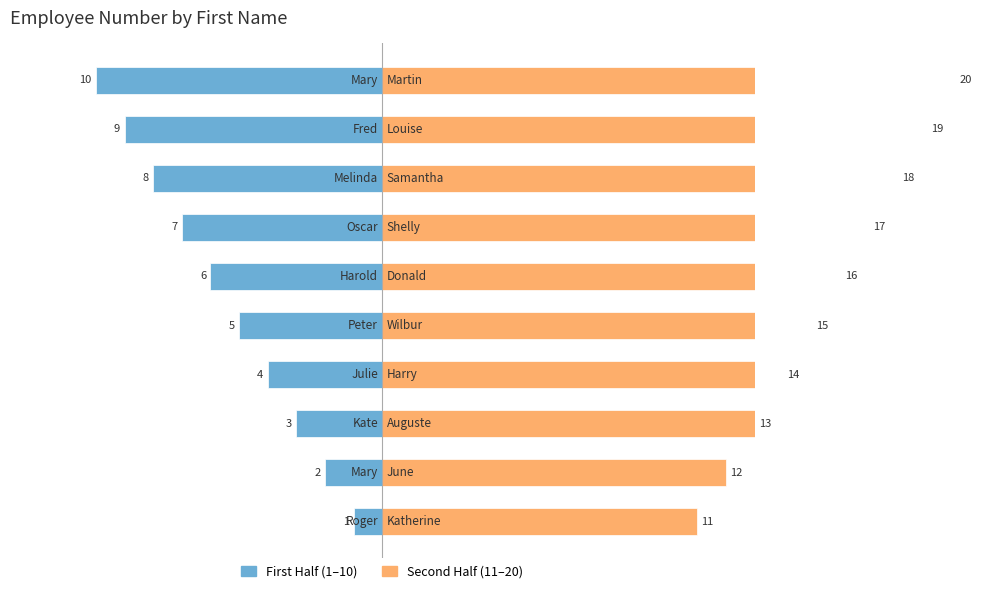

What are all the series names shown in the legend?

First Half (1–10), Second Half (11–20)